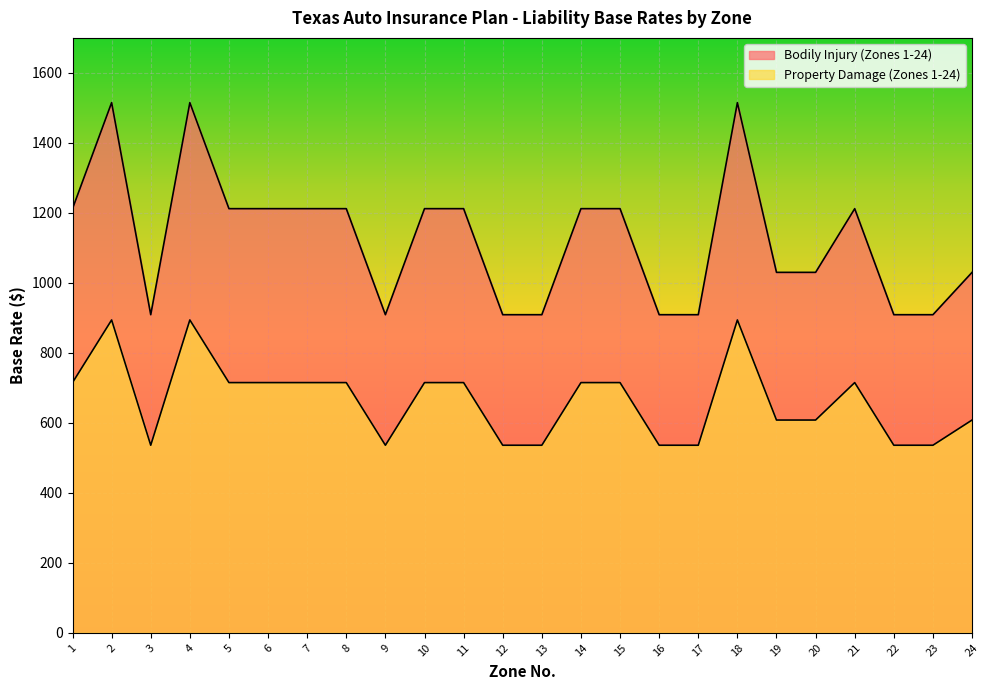

Between 17 and 2, which is larger?

2